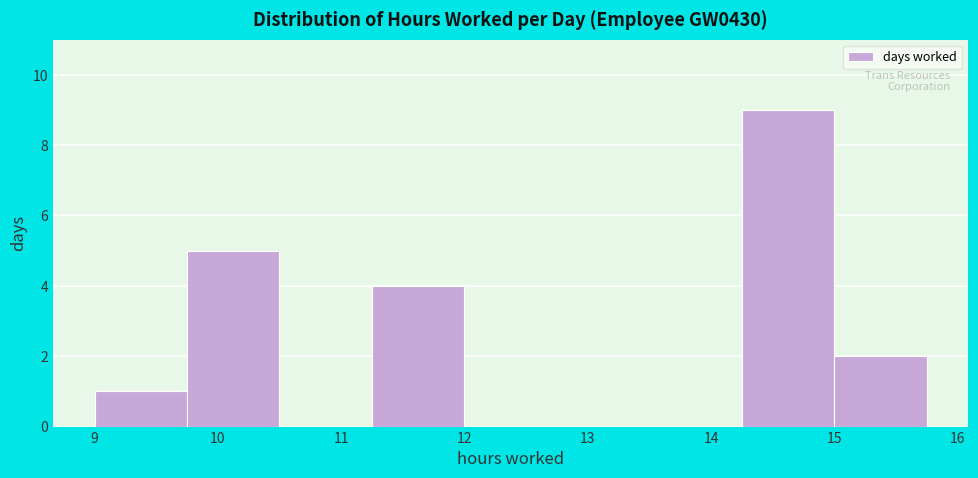

What is the height of the bar covering 9.00 to 9.75 on the x-axis? Neither the bar edges nor the heights are printed on the chart, so give them approximately, as read against the axes.

1